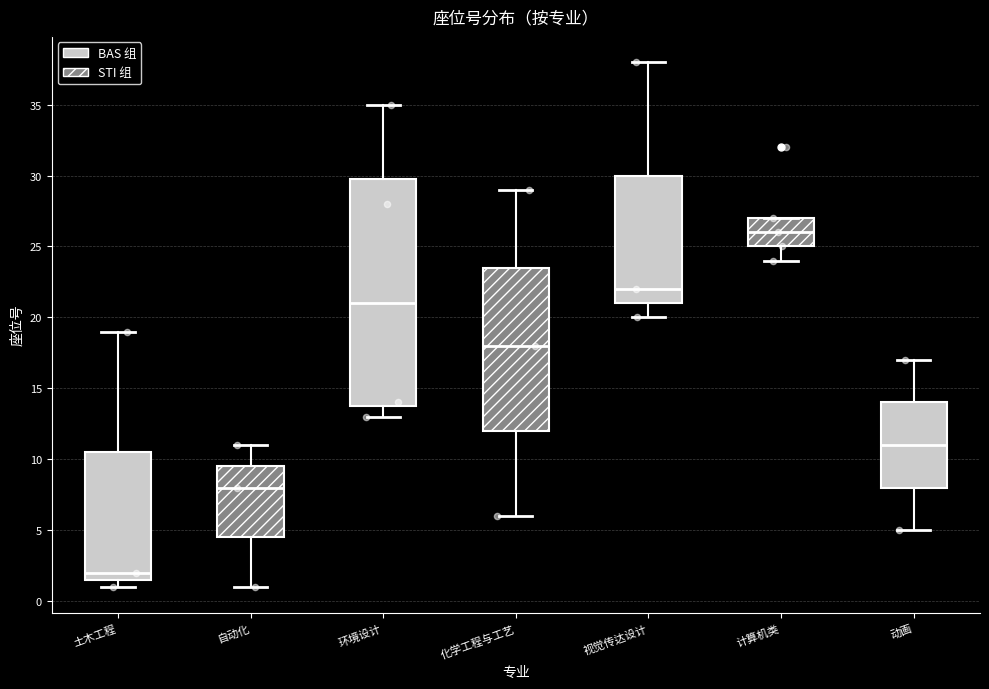

Reading left to right, read every box against the y-axis: the position of its median line, the range the box covers, and the ends of its whiskers. The values are not printed on the chart, so give them approximately, as read against the axis.

土木工程: median 2.0, box 1.5 to 10.5, whiskers 1.0 to 19.0
自动化: median 8.0, box 4.5 to 9.5, whiskers 1.0 to 11.0
环境设计: median 21.0, box 14.0 to 30.0, whiskers 13.0 to 35.0
化学工程与工艺: median 18.0, box 12.0 to 23.5, whiskers 6.0 to 29.0
视觉传达设计: median 22.0, box 21.0 to 30.0, whiskers 20.0 to 38.0
计算机类: median 26.0, box 25.0 to 27.0, whiskers 24.0 to 27.0
动画: median 11.0, box 8.0 to 14.0, whiskers 5.0 to 17.0